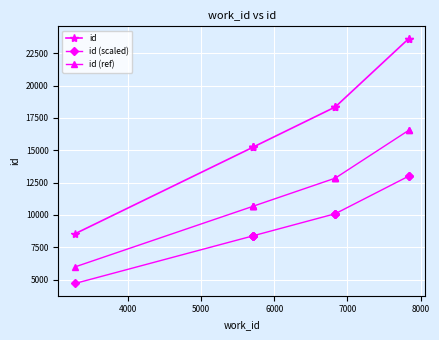

How many lines are shown in the chart?

3